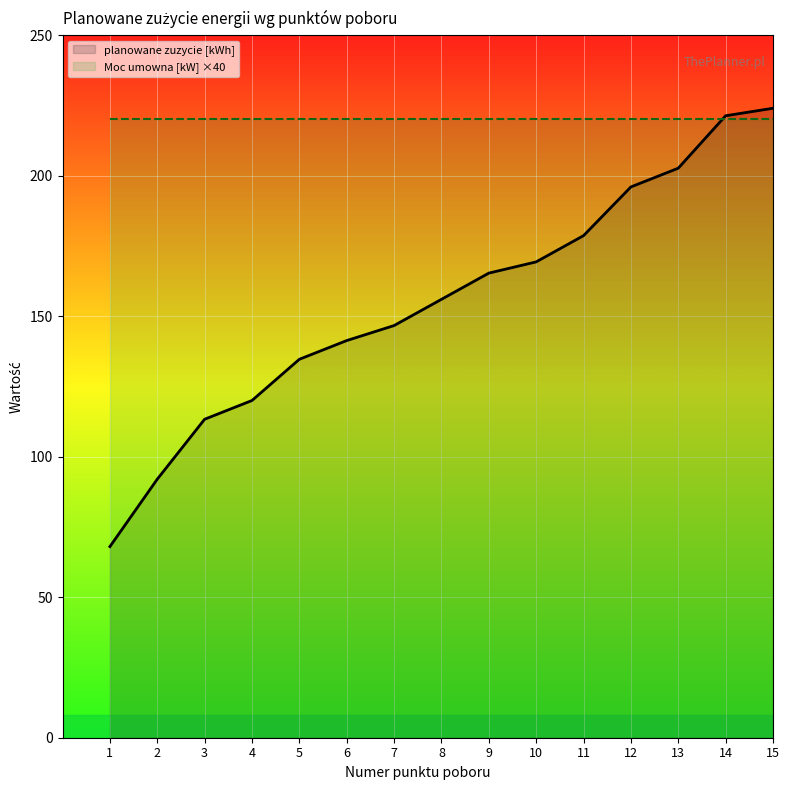

Which series ends up on top after the final intersection of Moc umowna [kW] ×40 and planowane zuzycie [kWh]?

planowane zuzycie [kWh]